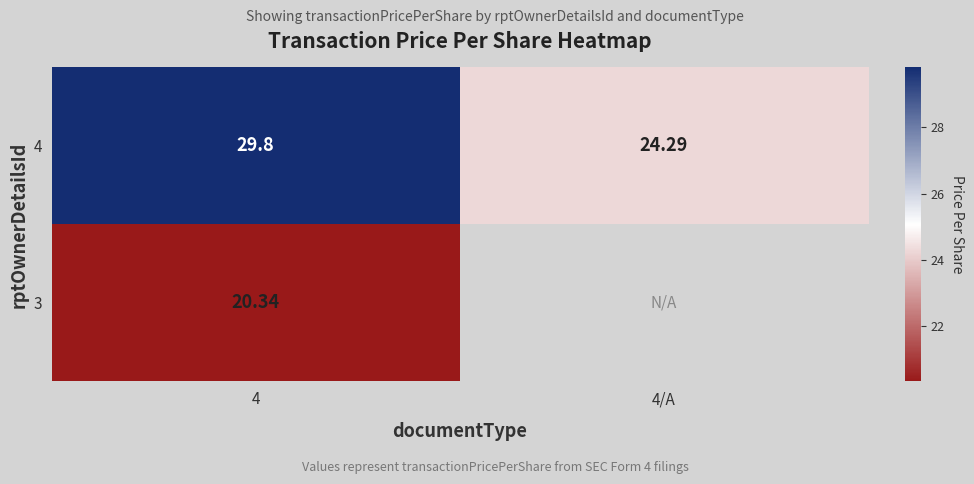

Is the value of 3 at 4 greater than the value of 4 at 4?

No